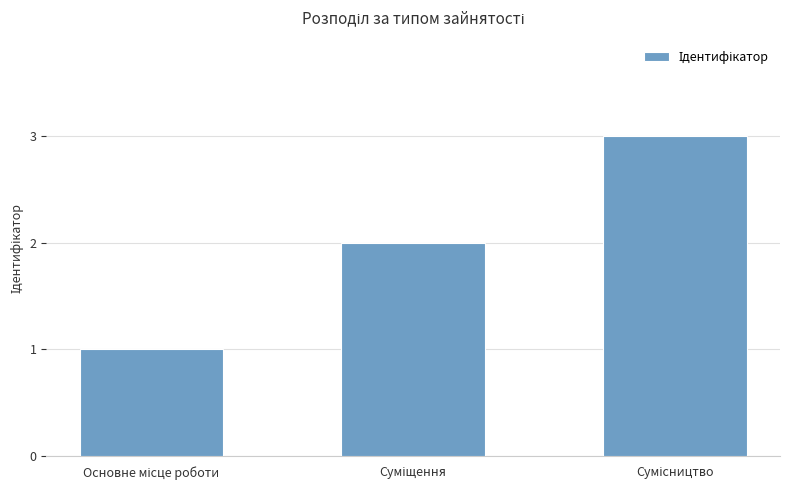

What is the sum of all values?

6